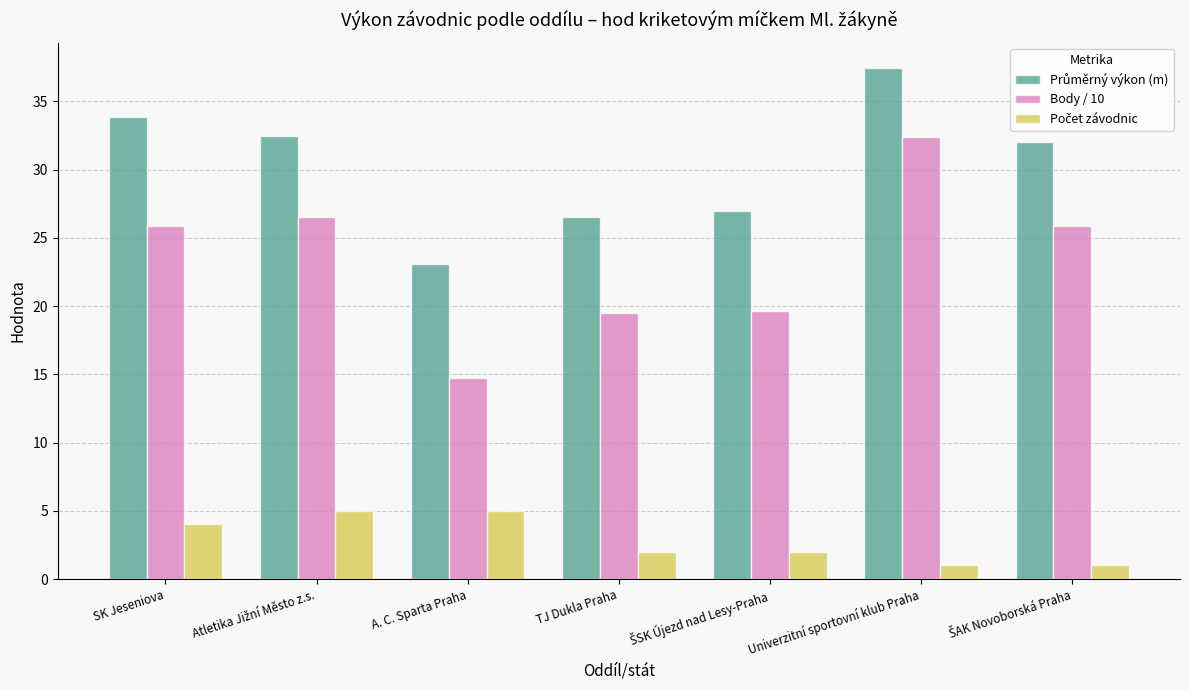

How many series are shown in this chart?

3